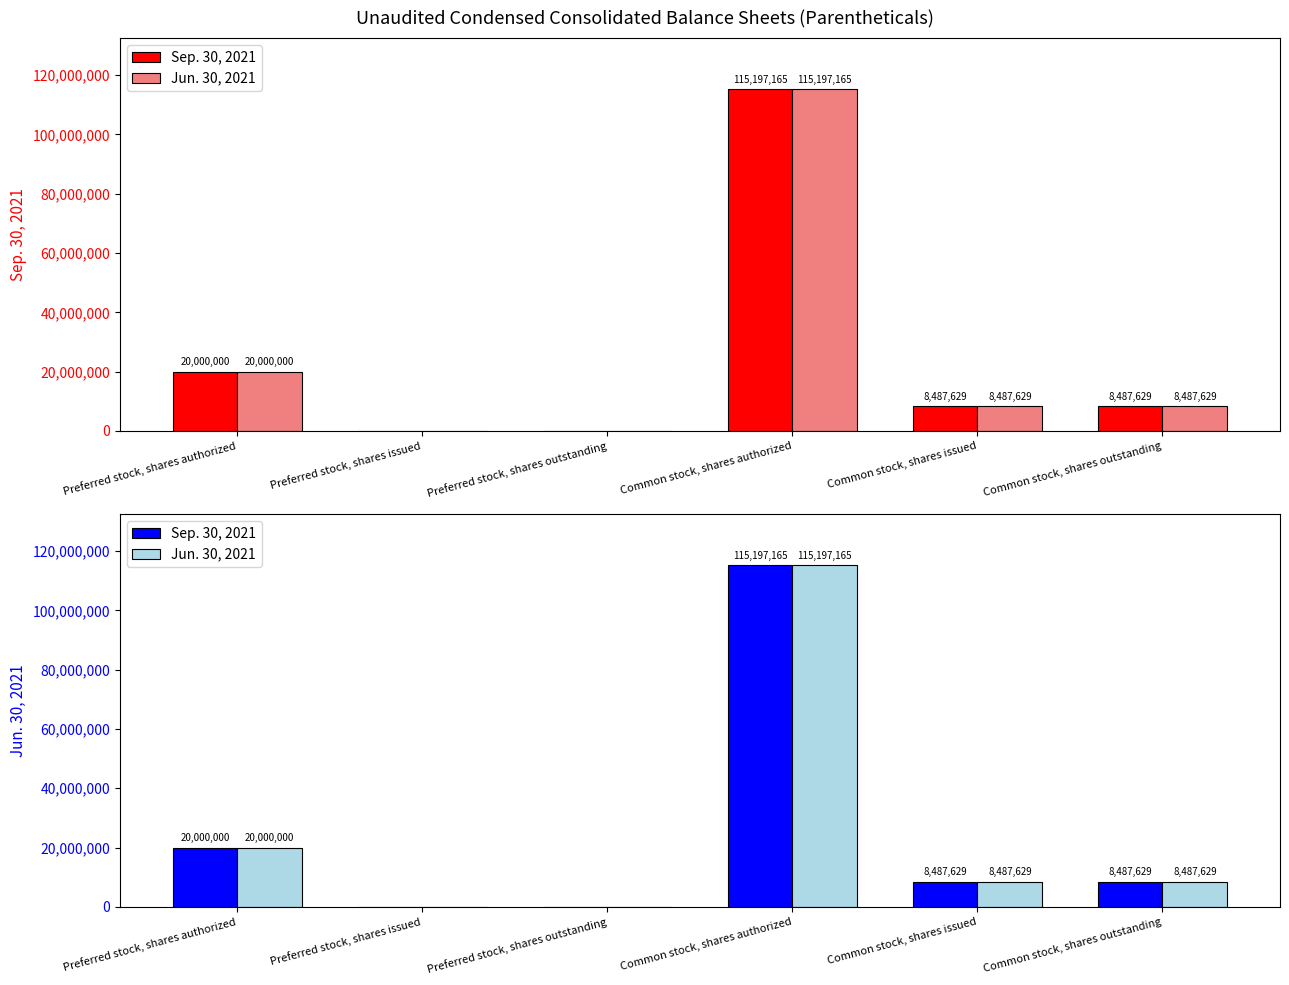

What is the sum of the Jun. 30, 2021 values at Preferred stock, shares issued and Preferred stock, shares authorized?

20000000